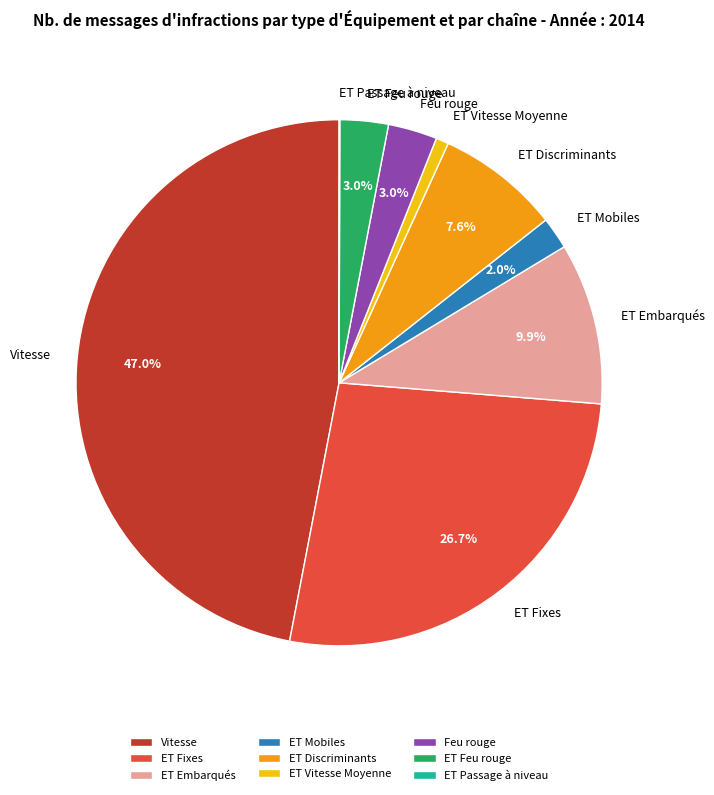

Do Vitesse and ET Discriminants together represent more than half of the pie?

Yes